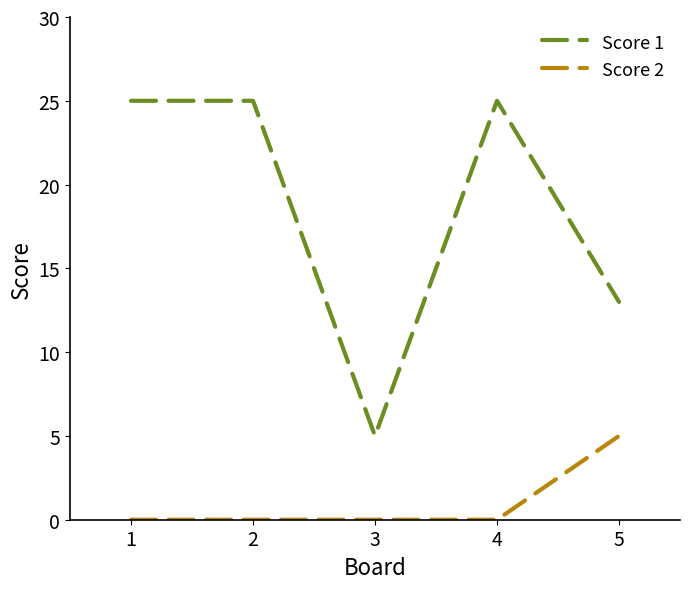

True or false: Score 1 and Score 2 intersect in this chart.

False